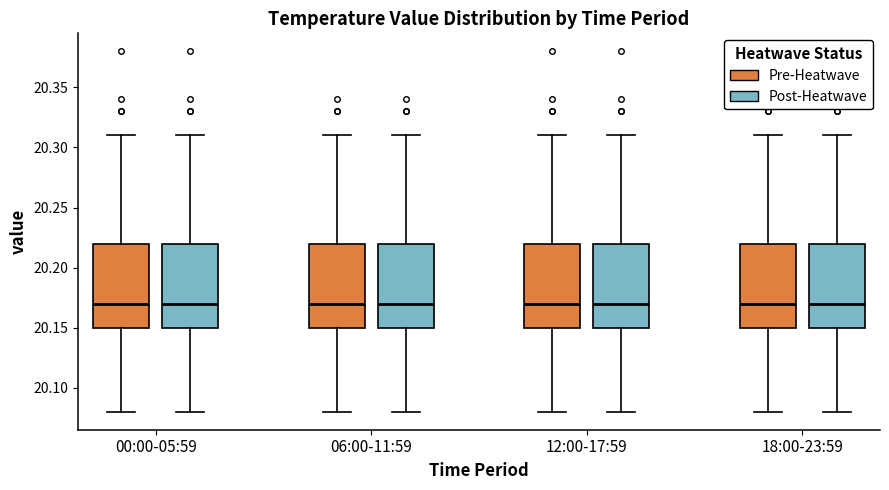

Reading left to right, read every box against the y-axis: the position of its median line, the range the box covers, and the ends of its whiskers. The values are not printed on the chart, so give them approximately, as read against the axis.

00:00-05:59 (Pre-Heatwave): median 20.17, box 20.15 to 20.22, whiskers 20.08 to 20.31
00:00-05:59 (Post-Heatwave): median 20.17, box 20.15 to 20.22, whiskers 20.08 to 20.31
06:00-11:59 (Pre-Heatwave): median 20.17, box 20.15 to 20.22, whiskers 20.08 to 20.31
06:00-11:59 (Post-Heatwave): median 20.17, box 20.15 to 20.22, whiskers 20.08 to 20.31
12:00-17:59 (Pre-Heatwave): median 20.17, box 20.15 to 20.22, whiskers 20.08 to 20.31
12:00-17:59 (Post-Heatwave): median 20.17, box 20.15 to 20.22, whiskers 20.08 to 20.31
18:00-23:59 (Pre-Heatwave): median 20.17, box 20.15 to 20.22, whiskers 20.08 to 20.31
18:00-23:59 (Post-Heatwave): median 20.17, box 20.15 to 20.22, whiskers 20.08 to 20.31